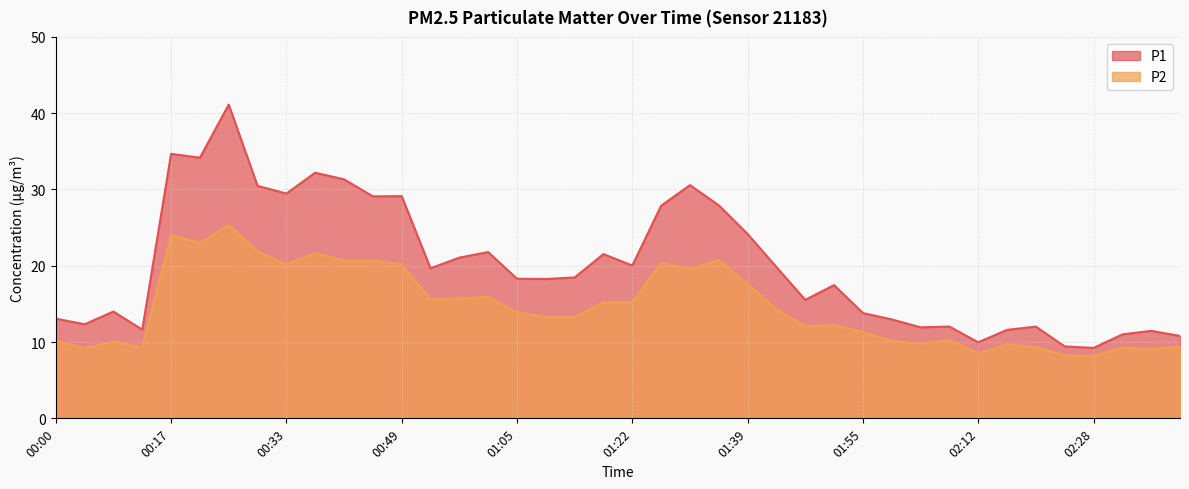

True or false: P1 and P2 cross at least once.

False